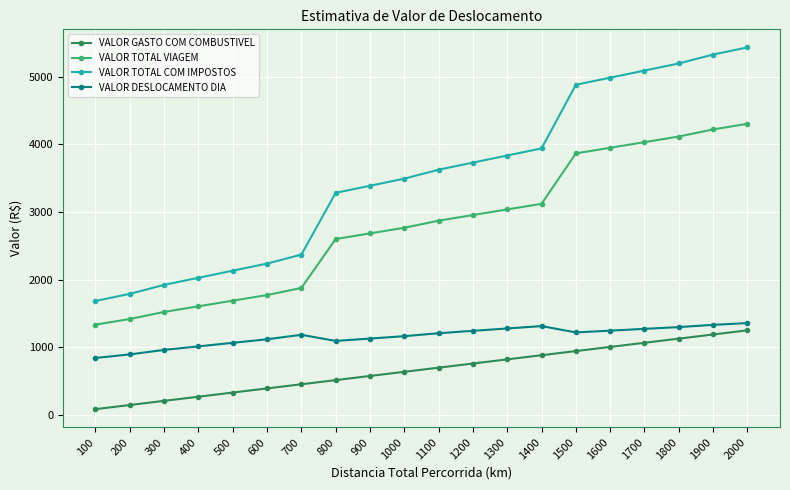

What is the greatest value displayed?

5431.1